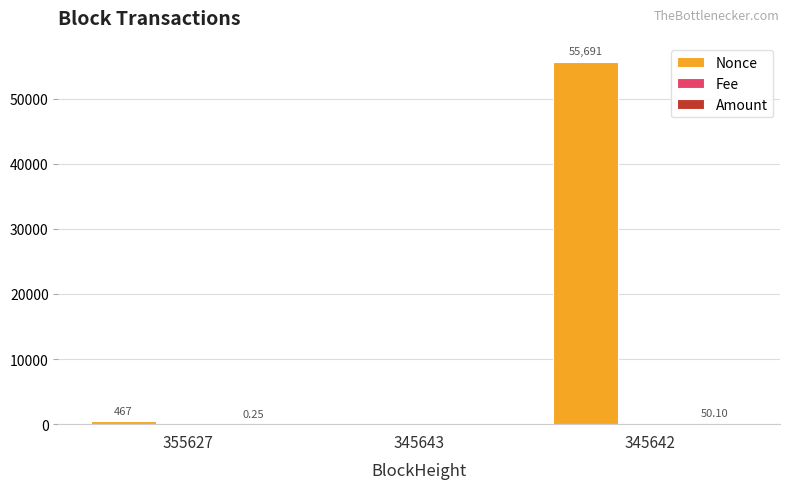

How many distinct data groups are displayed?

3